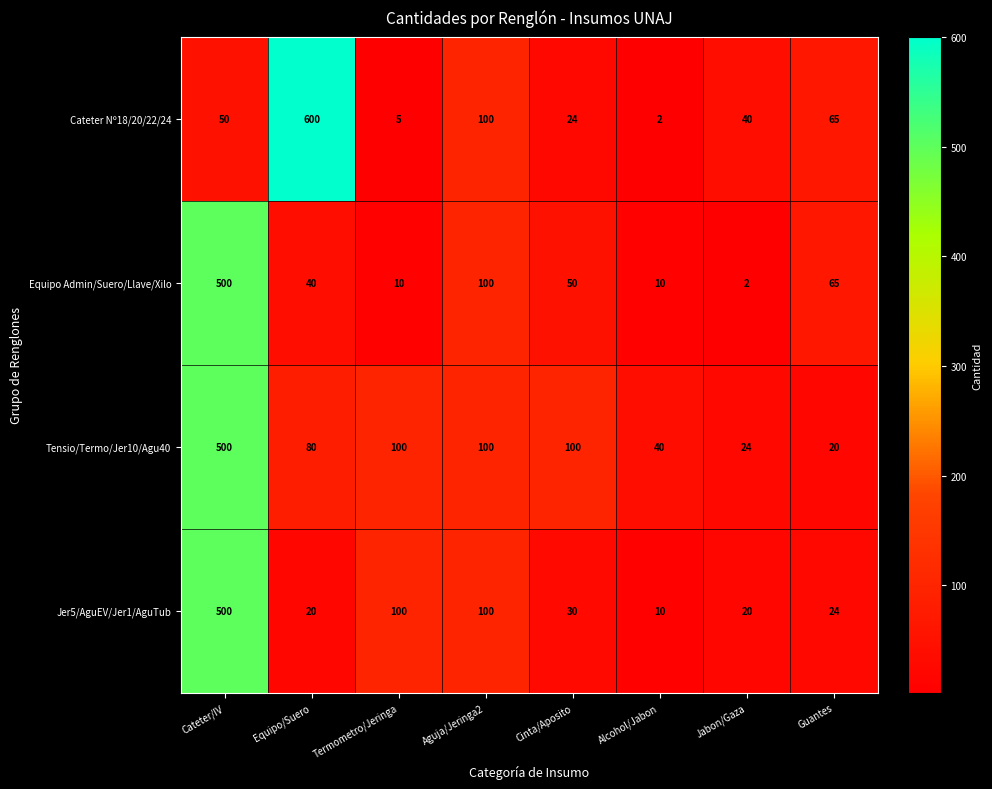

Which series has the largest total across all categories?

Tensio/Termo/Jer10/Agu40